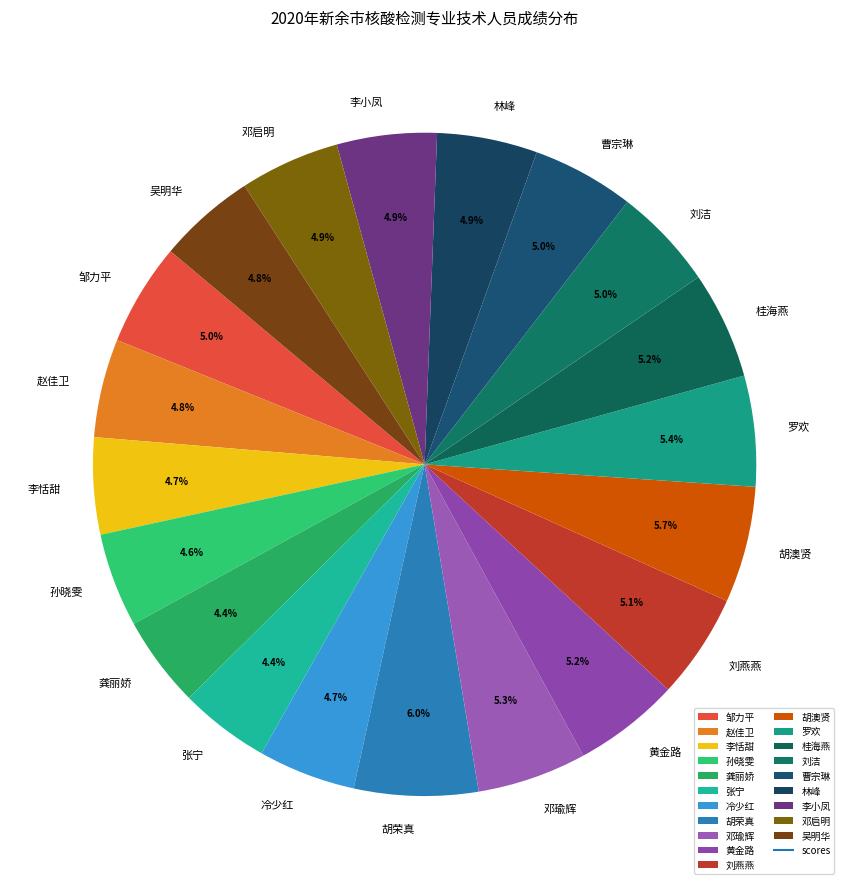

Which has a higher value, 刘洁 or 胡澳贤?

胡澳贤